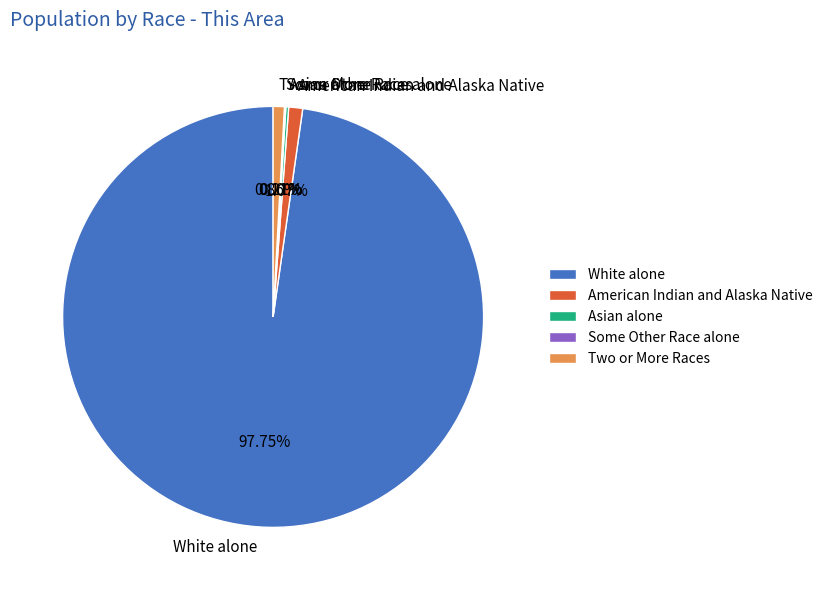

Which slice is the largest?

White alone